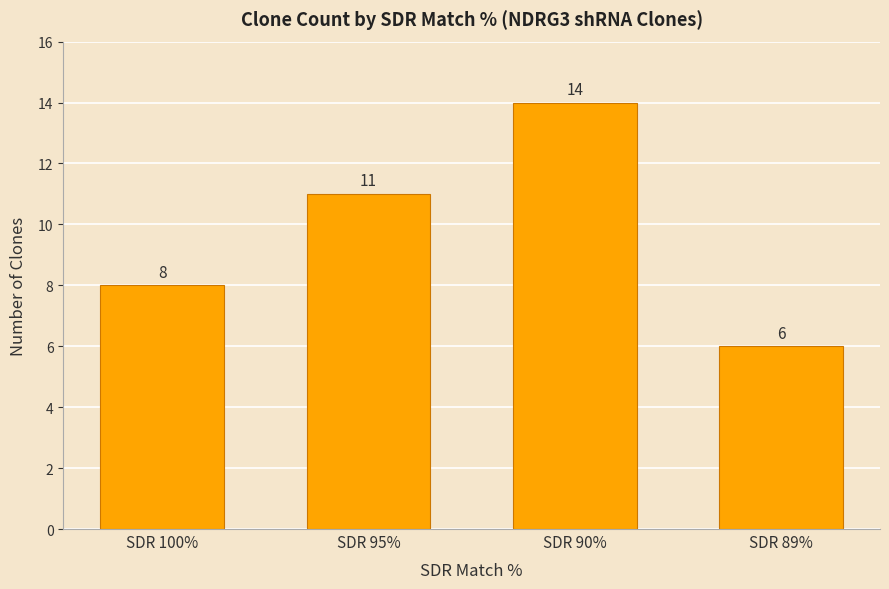

What is the difference between the maximum and minimum values?

8